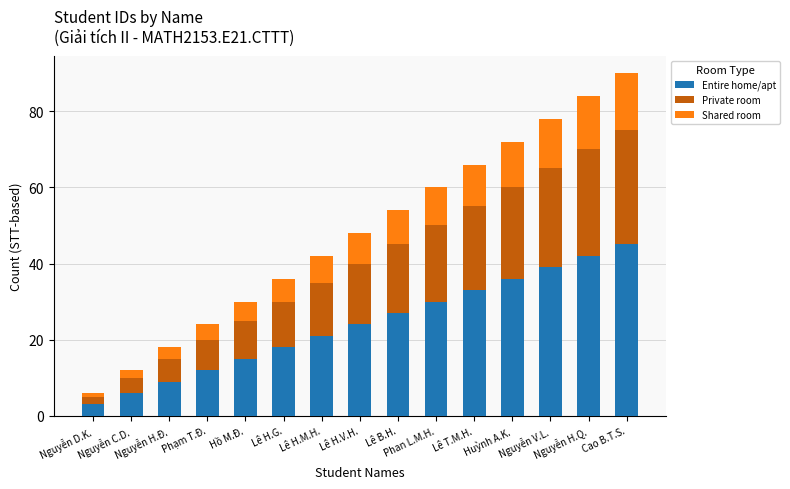

What are all the series names shown in the legend?

Entire home/apt, Private room, Shared room